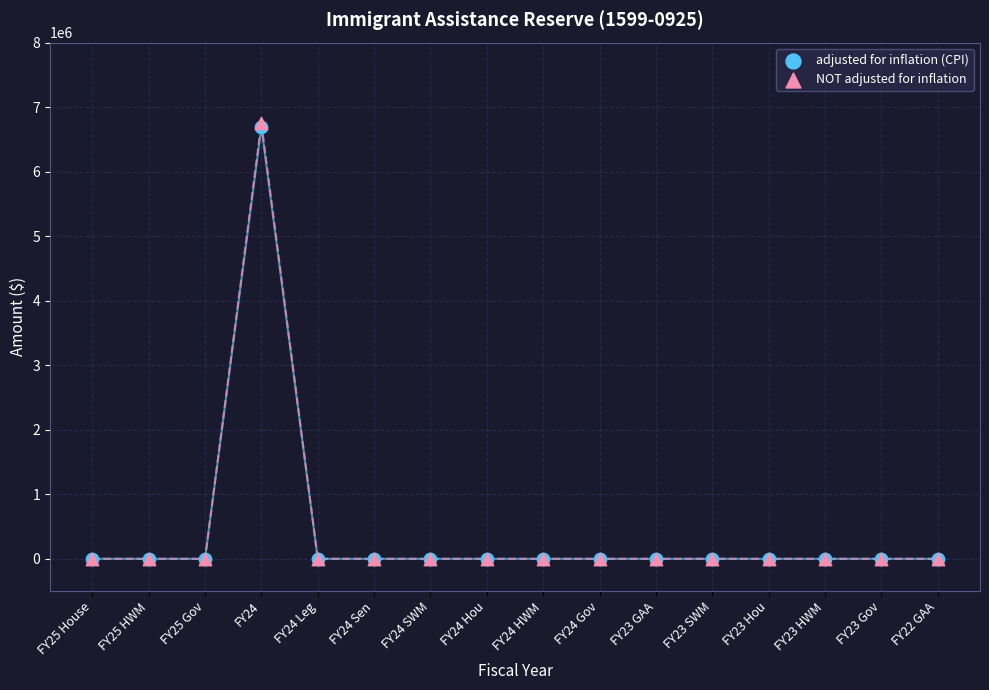

Which series has the widest spread of Y values?

NOT adjusted for inflation